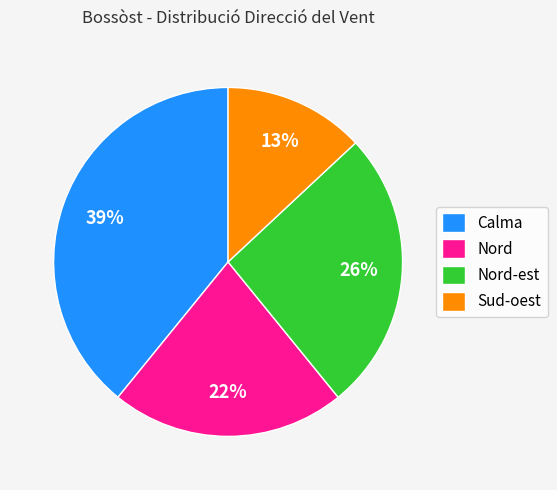

Which slice is the largest?

Calma